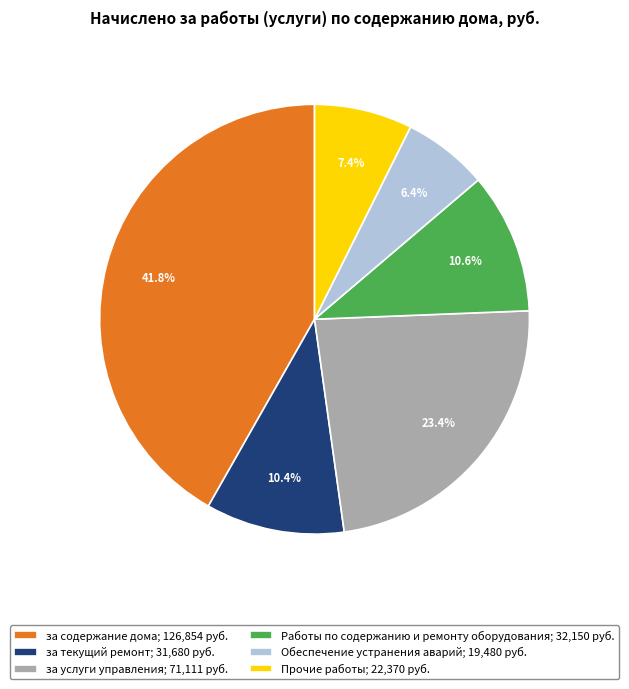

Which has a higher value, за услуги управления or Прочие работы?

за услуги управления